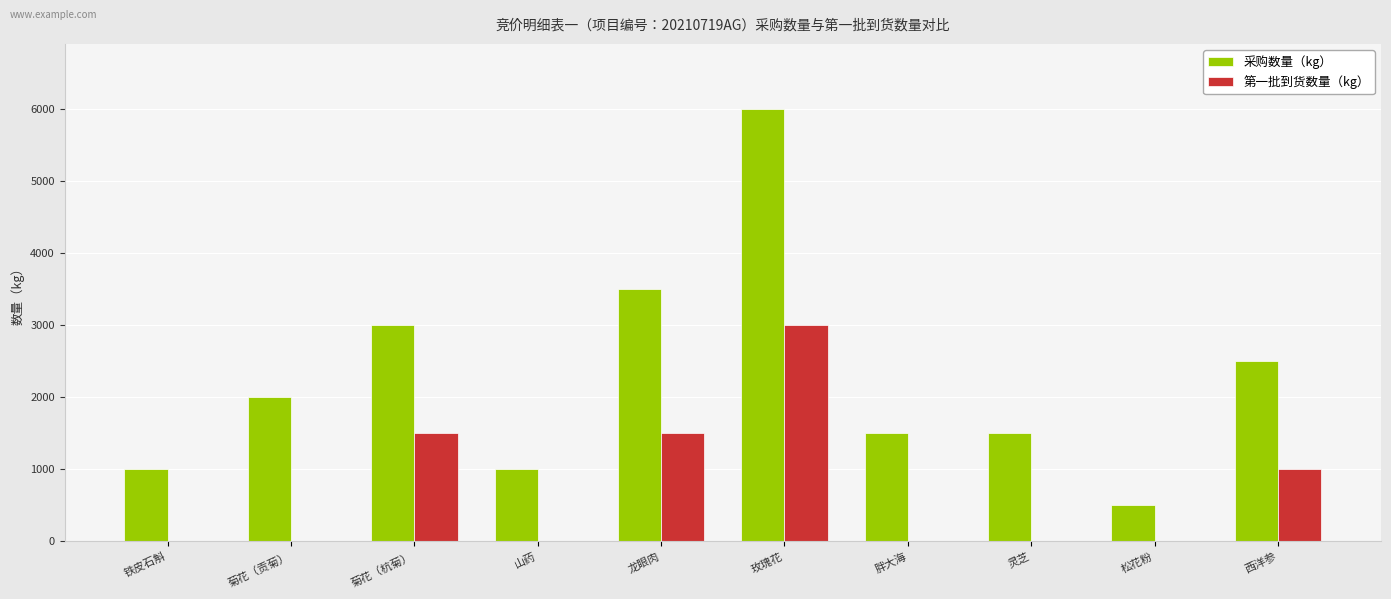

What are all the series names shown in the legend?

采购数量（kg）, 第一批到货数量（kg）